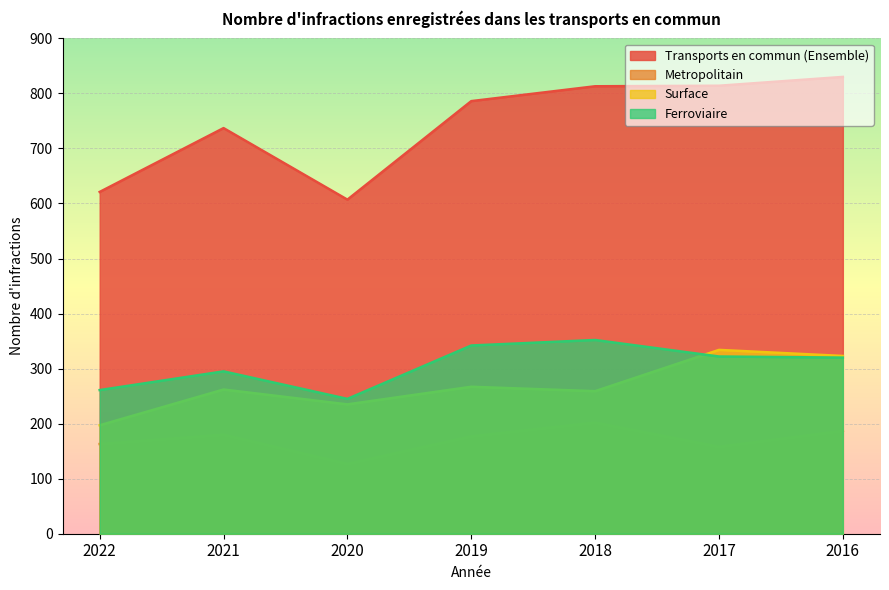

At which label is Ferroviaire closest to 298?

2021